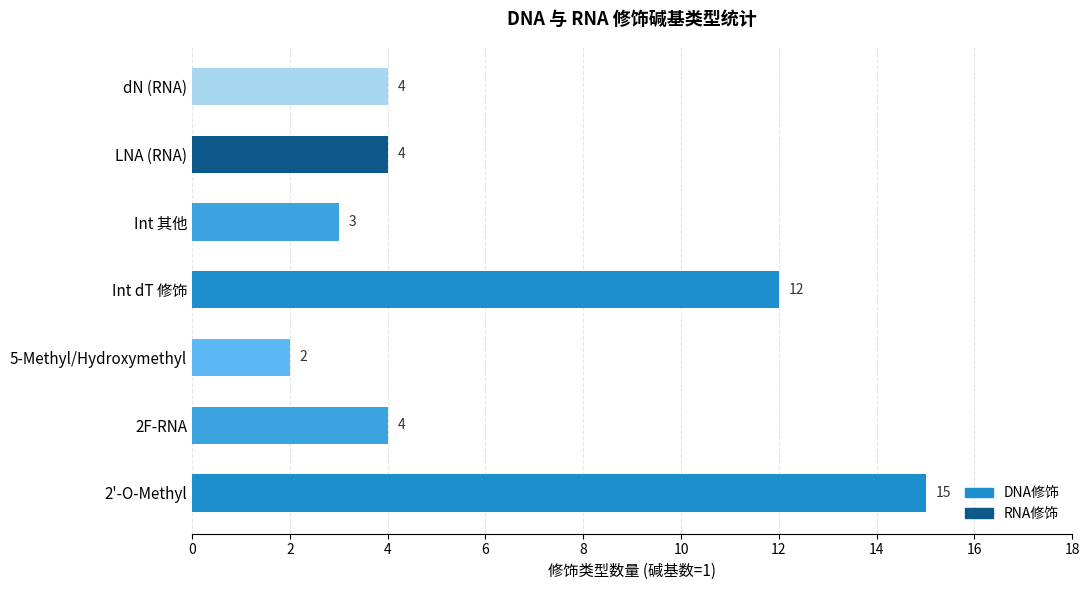

Reading bottom to top, extract all data points from this chart.

15	4	2	12	3	4	4